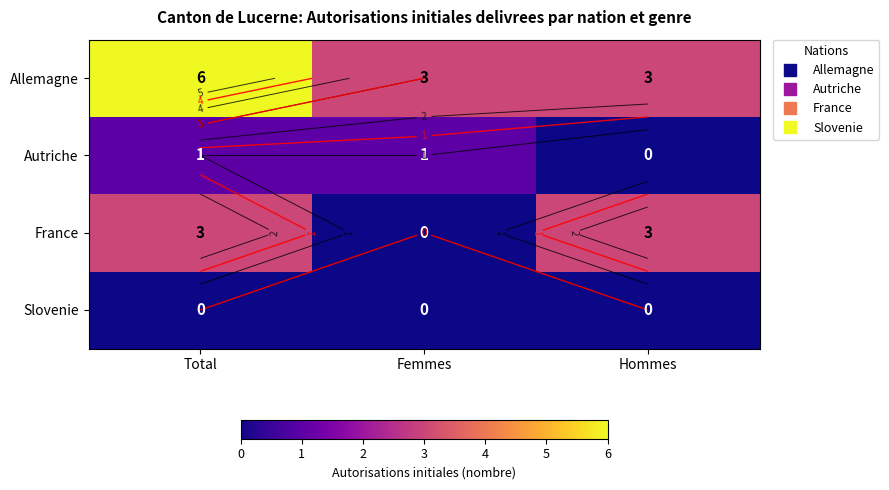

What is the difference between the highest and lowest values at Total?

6